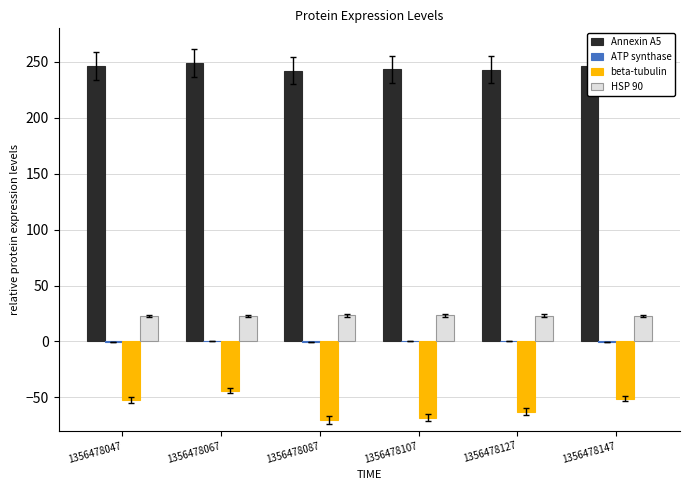

Which series has the largest total across all categories?

Annexin A5